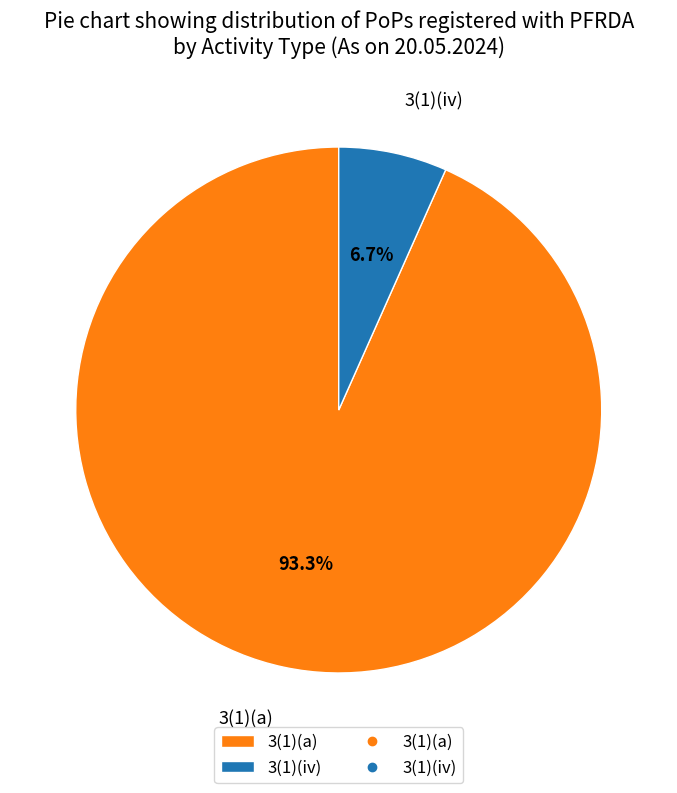

Combined, do 3(1)(a) and 3(1)(iv) account for over 50%?

Yes